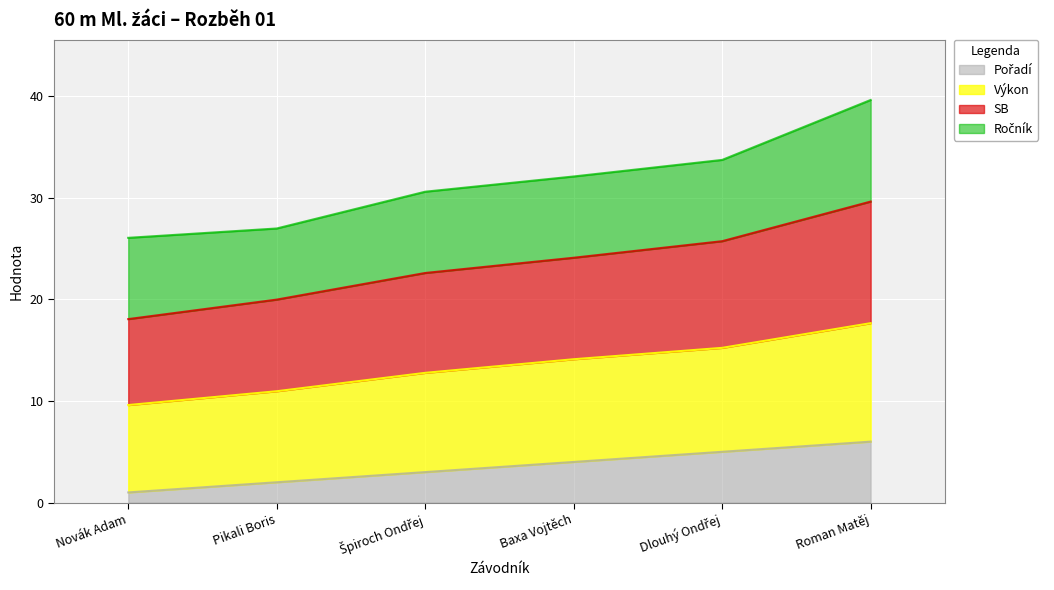

What is the total value across all series at Roman Matěj?

39.6